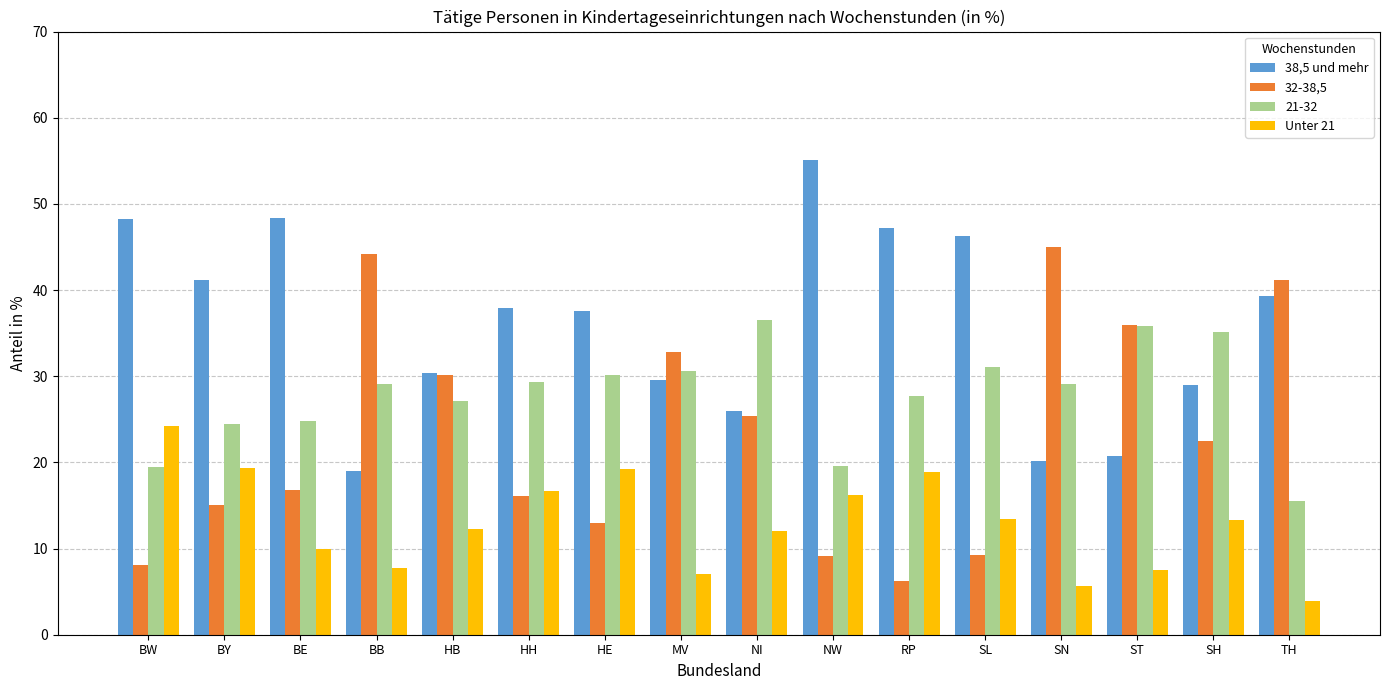

How many data points does each series have?

16